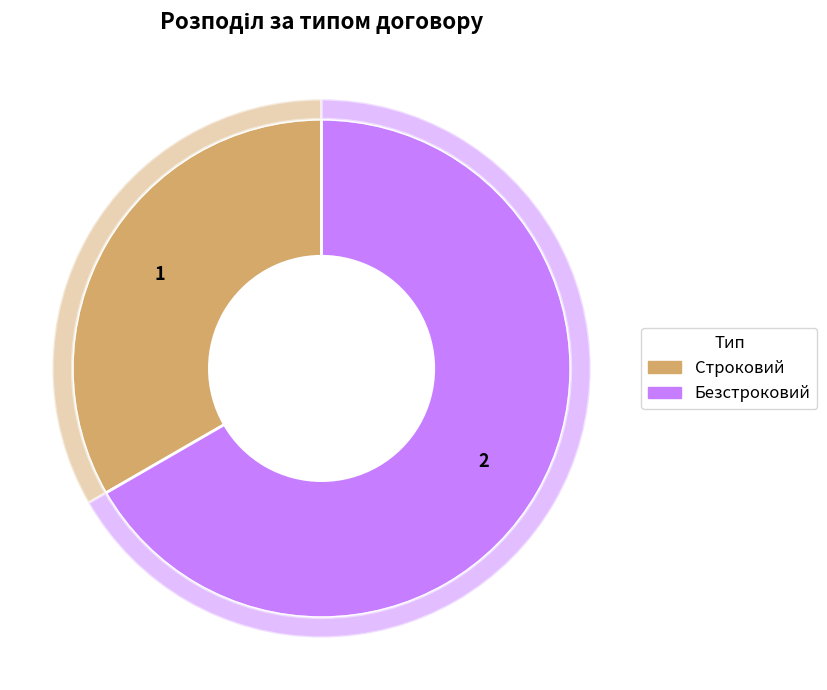

Approximately how many times larger is the value at Безстроковий compared to Строковий?

2.0